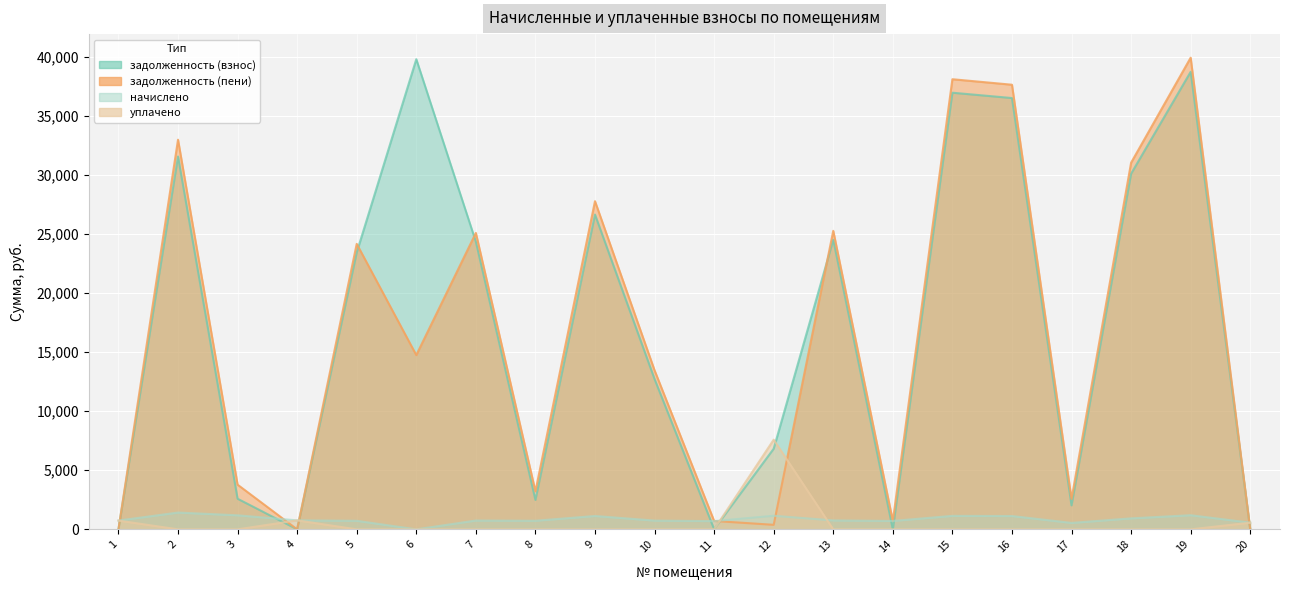

Where is задолженность (пени) nearest to the value 19953?

5